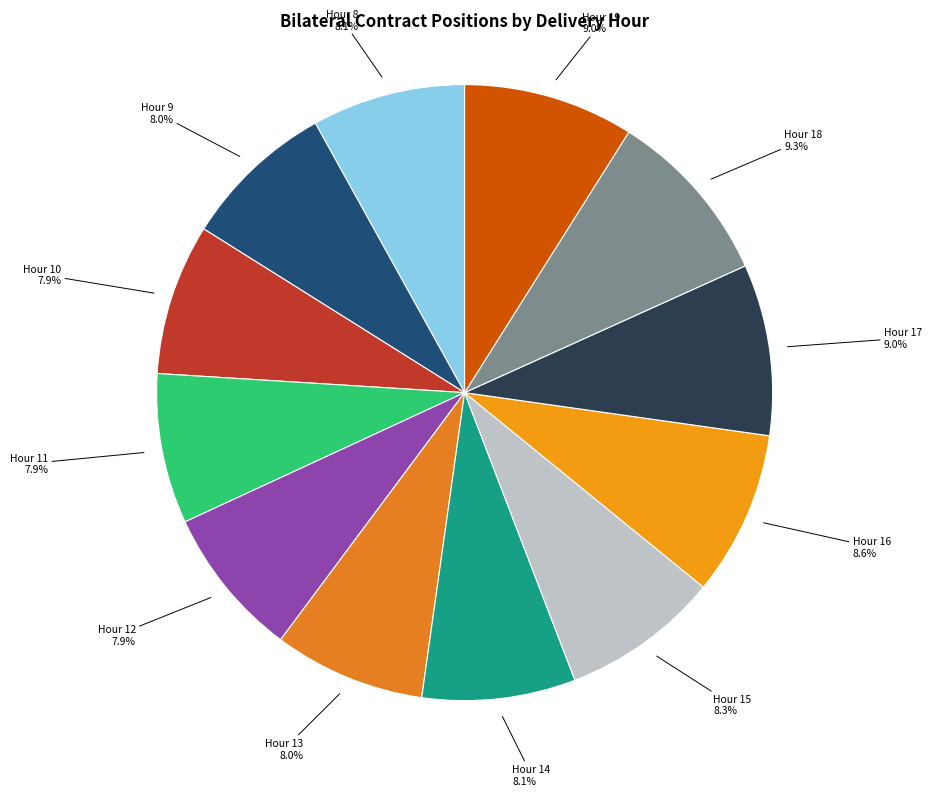

How much of the chart is everything except Hour 8?

91.9%